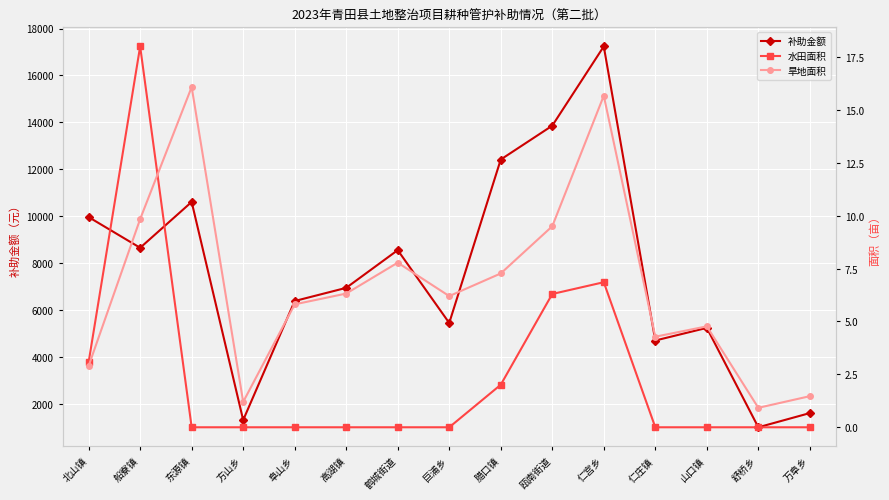

What are all the series names shown in the legend?

补助金额, 水田面积, 旱地面积